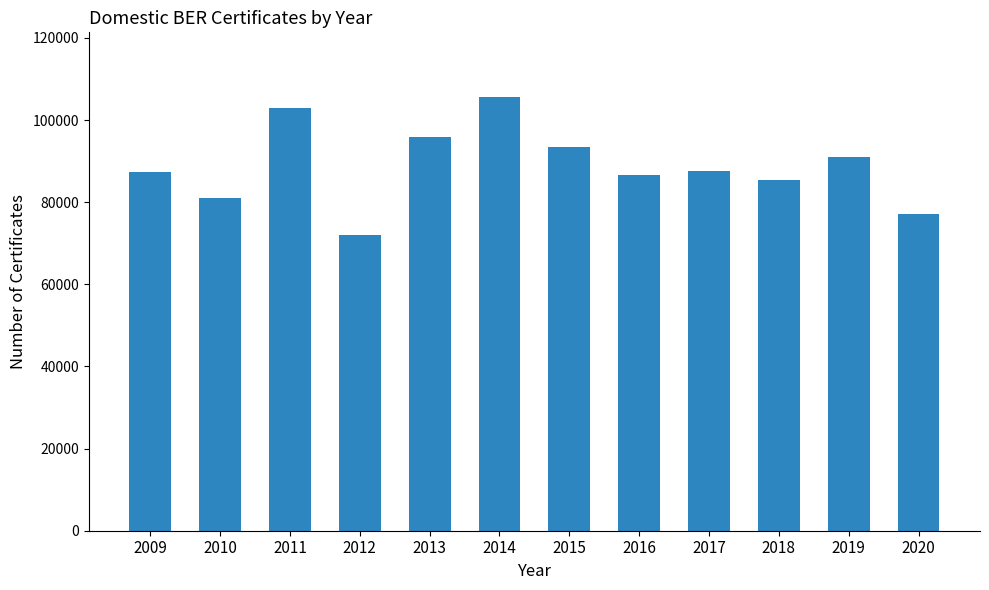

What is the average value?

88826